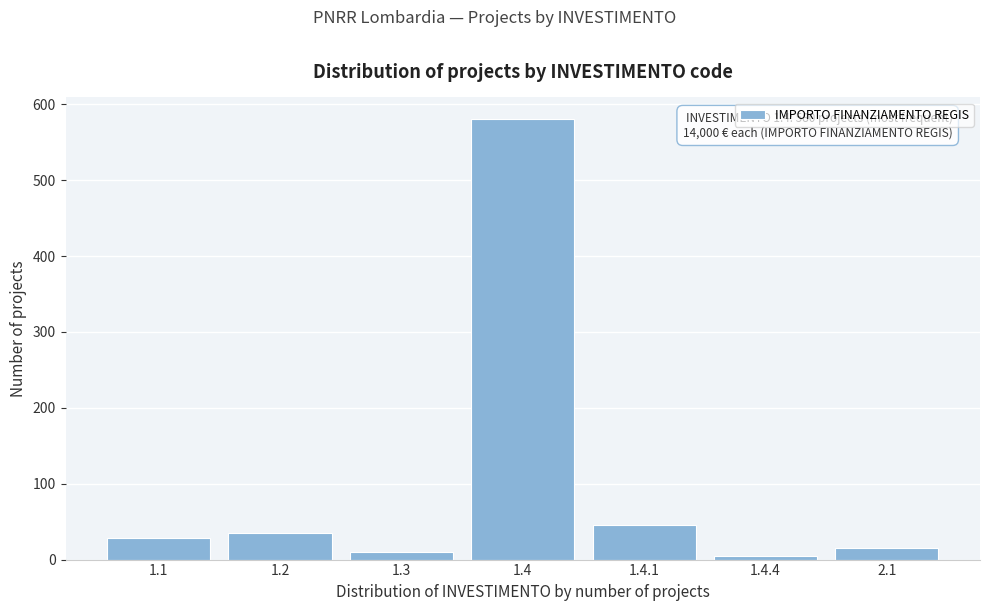

Reading right to left, extract all data points from this chart.

15	5	45	580	10	35	28